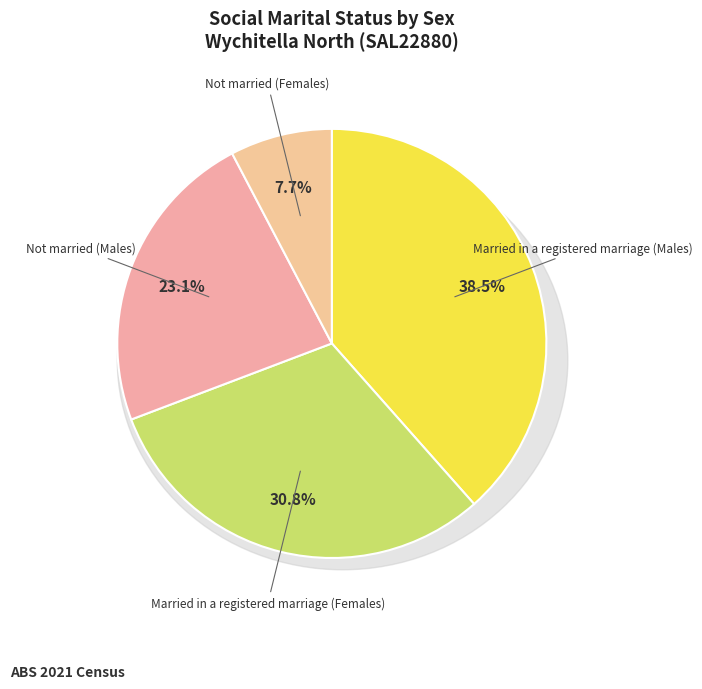

To the nearest percent, what percentage of the pie is Not married (Males)?

23%